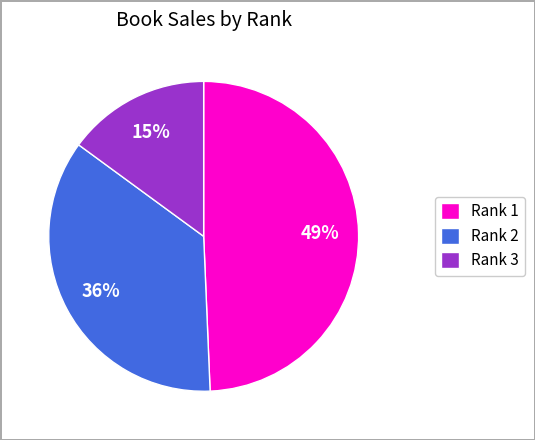

Is there any slice that represents more than half of the pie?

No